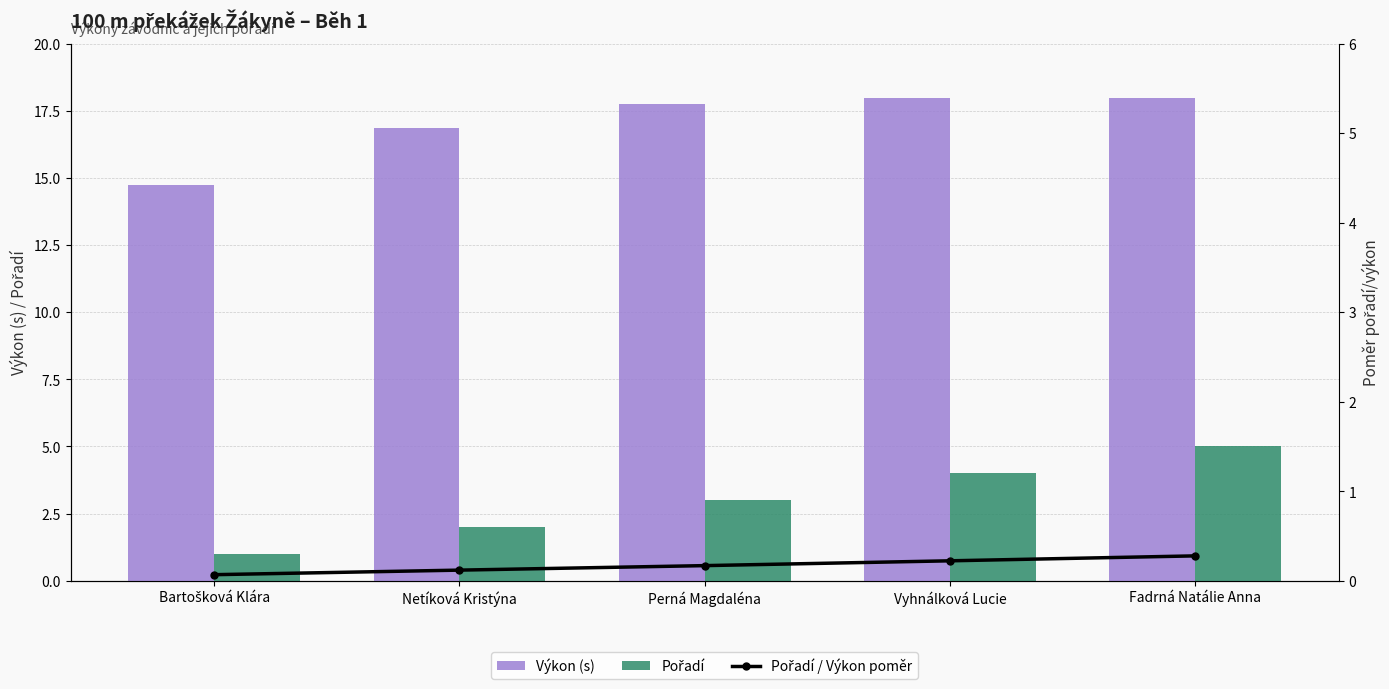

What is the value of the Pořadí / Výkon poměr bar at the 3rd from the left?

0.2